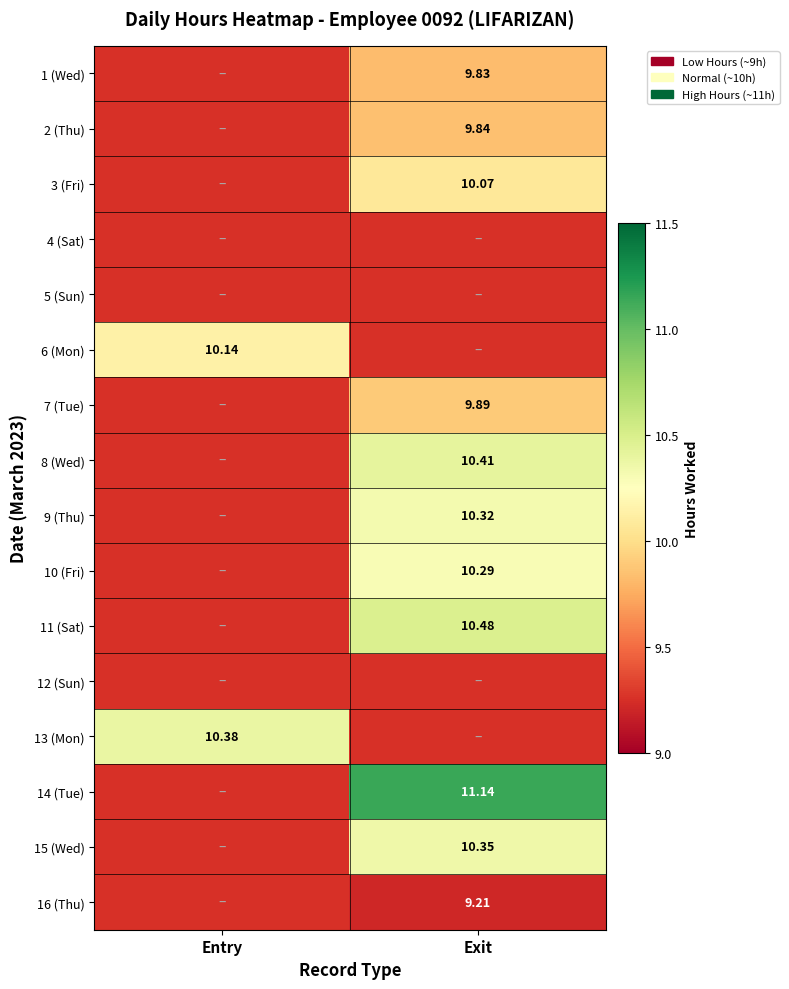

True or false: 16 (Thu) has a value of 12.7 at Exit.

False